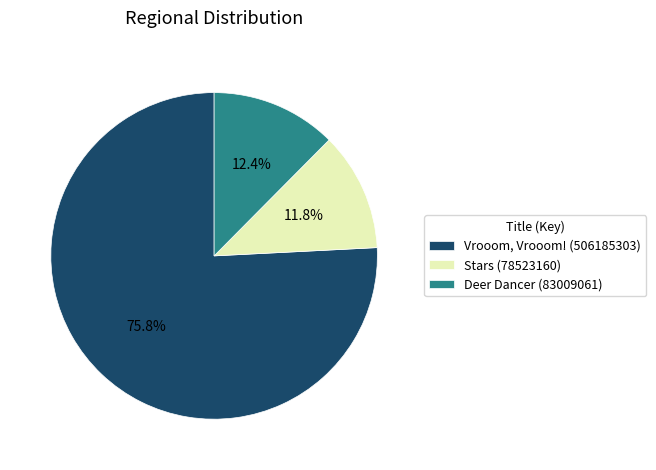

What is the ratio of the value at Deer Dancer (83009061) to the value at Stars (78523160)?

1.1